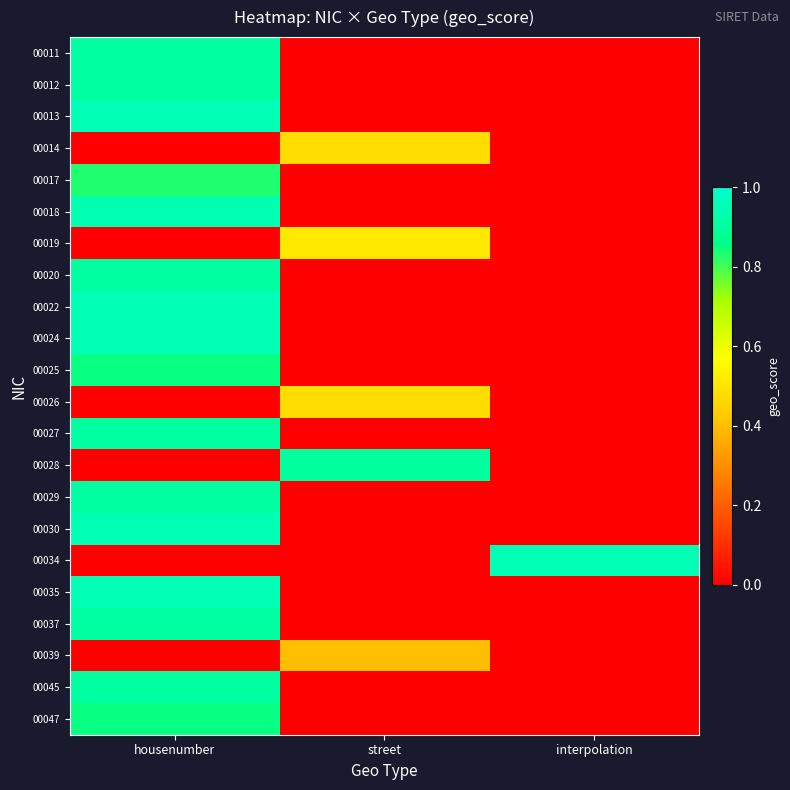

At which category is the sum across all series the highest?

housenumber